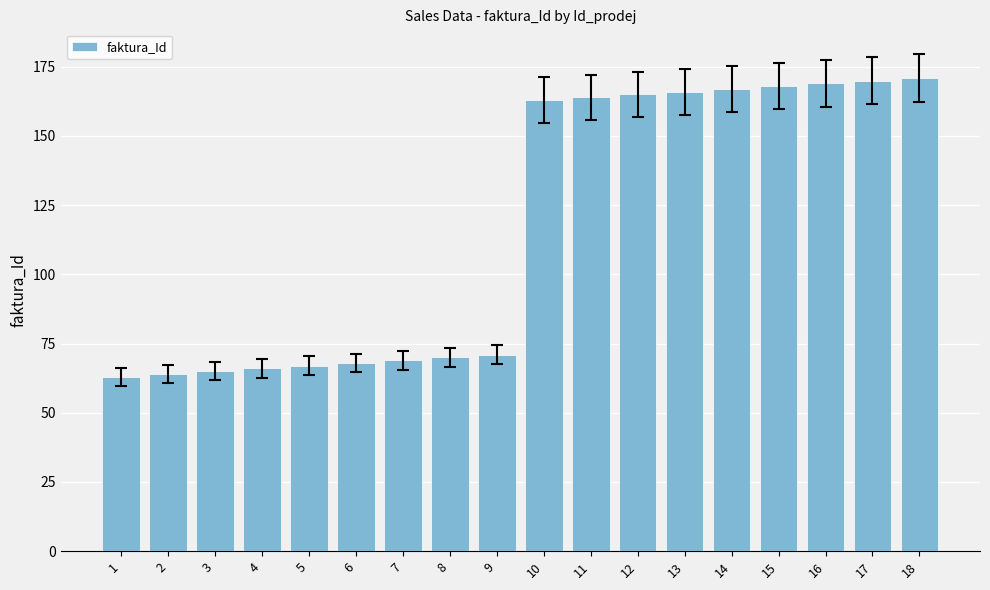

What is the smallest value displayed?

63